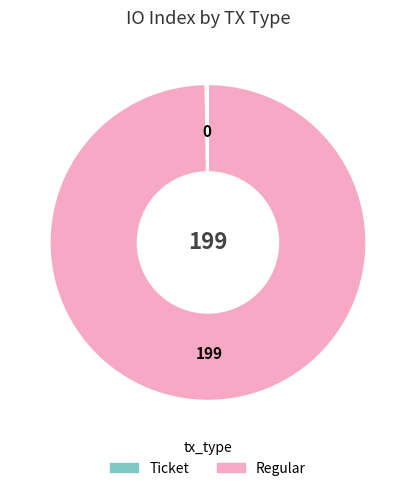

Which slice is the largest?

Regular